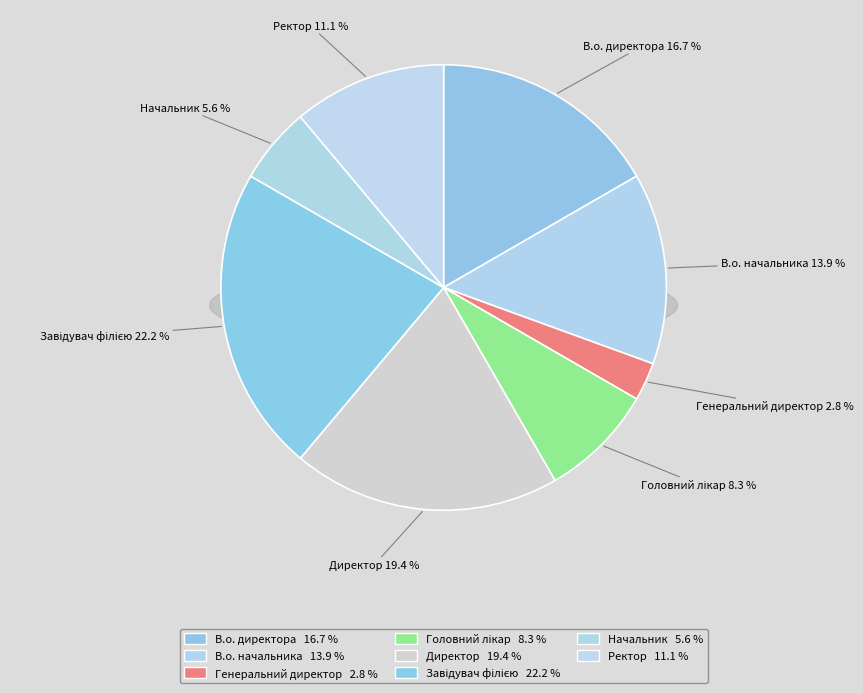

Rank the categories by value from lowest to highest.

Генеральний директор, Начальник, Головний лікар, Ректор, В.о. начальника, В.о. директора, Директор, Завідувач філією